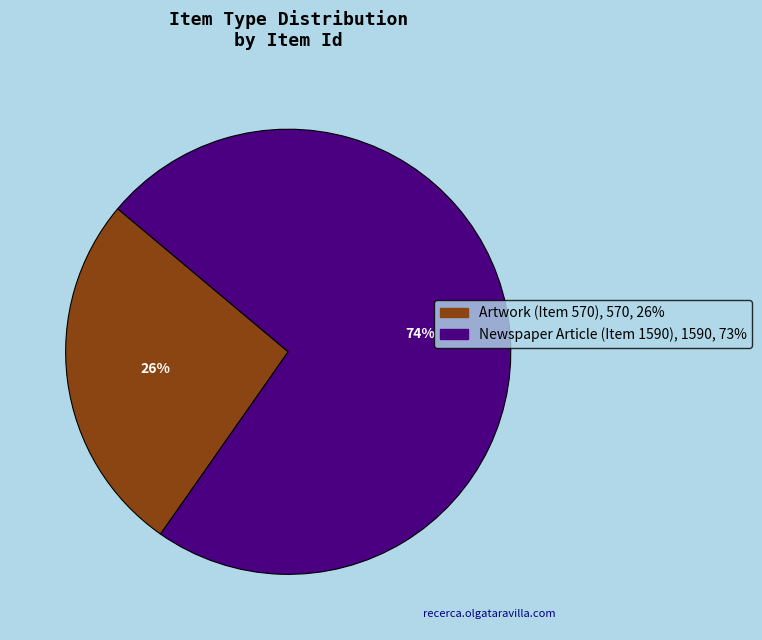

How many slices are in this pie chart?

2